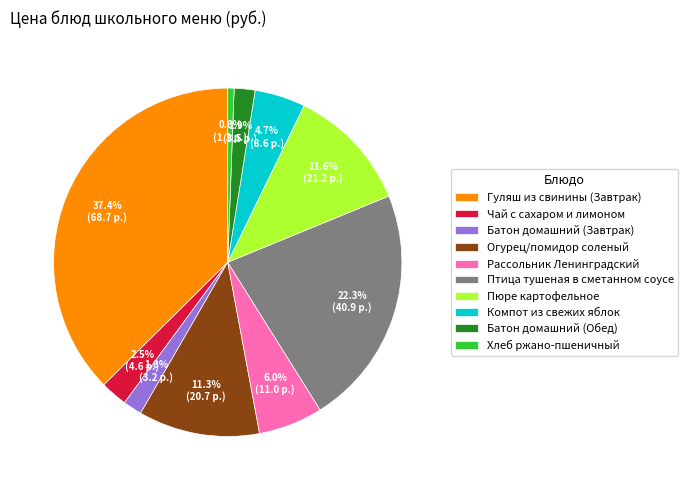

To the nearest percent, what percentage of the pie is Хлеб ржано-пшеничный?

1%